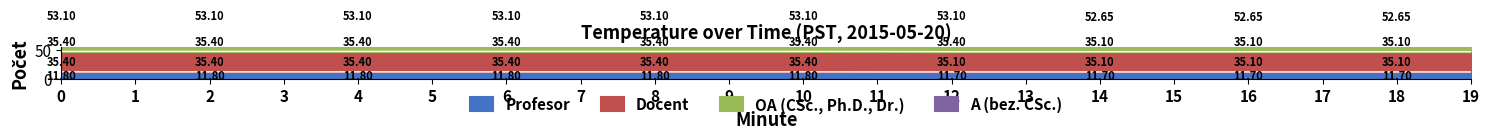

What is the average value of the Profesor series?

11.8